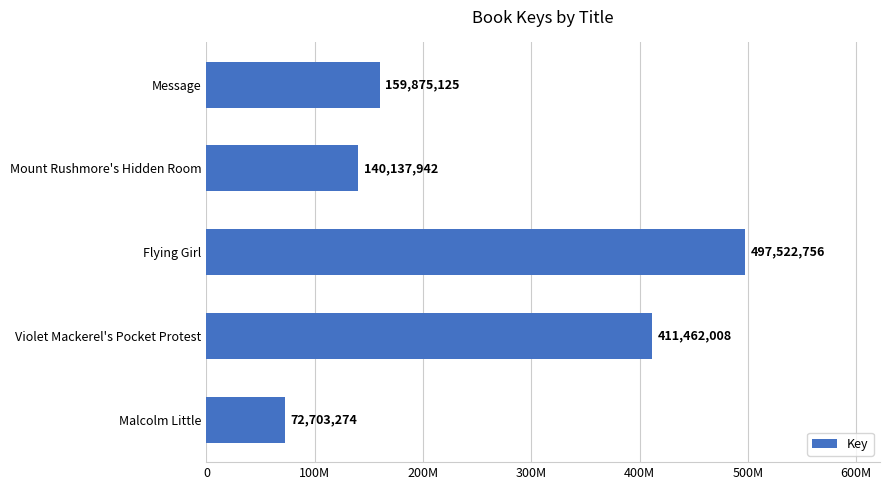

What is the difference between the maximum and minimum values?

424819482